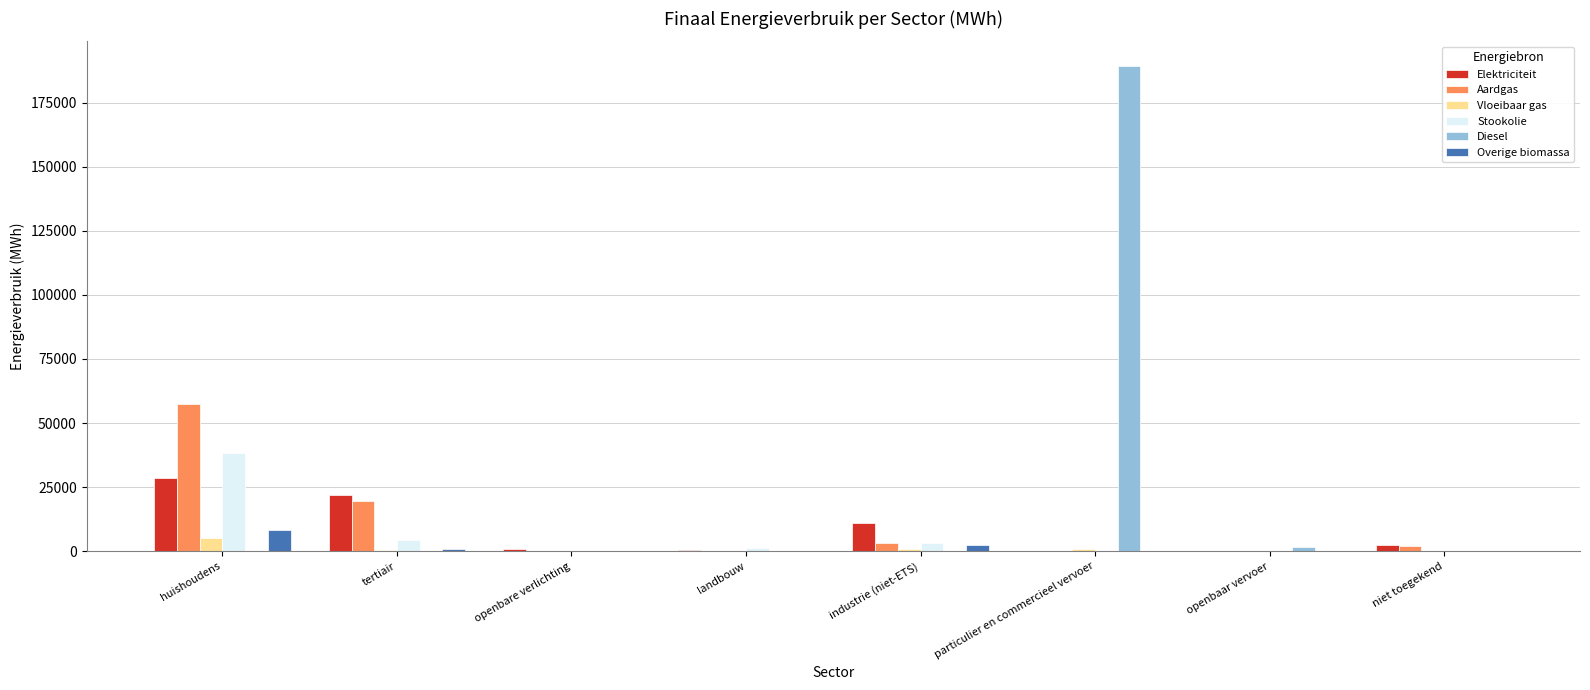

Is it true that Vloeibaar gas equals 0.0 at openbare verlichting?

True